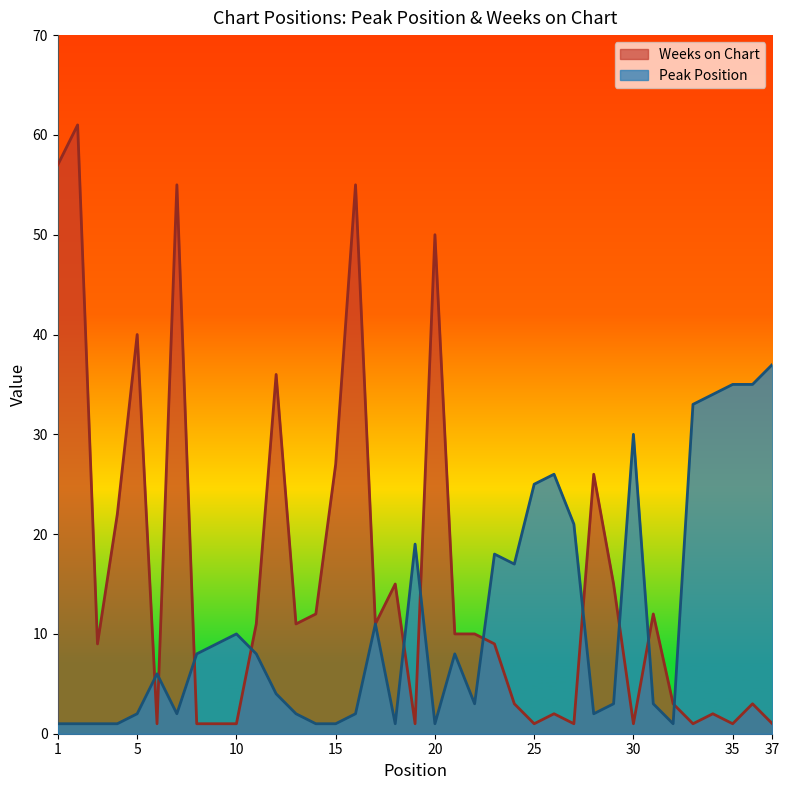

What is the minimum value for Weeks on Chart?

1